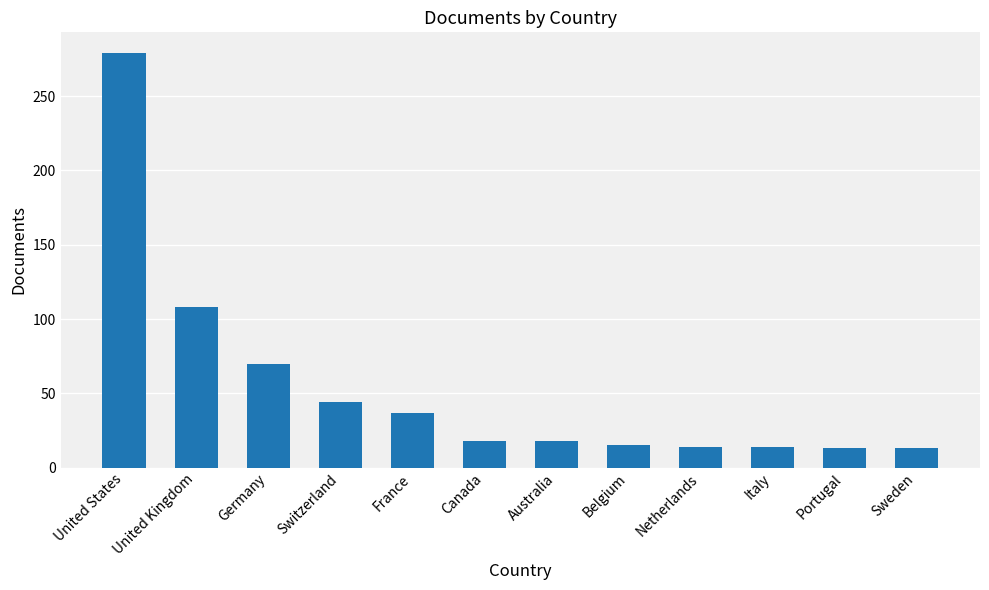

Is it true that the value at Italy is 14?

True